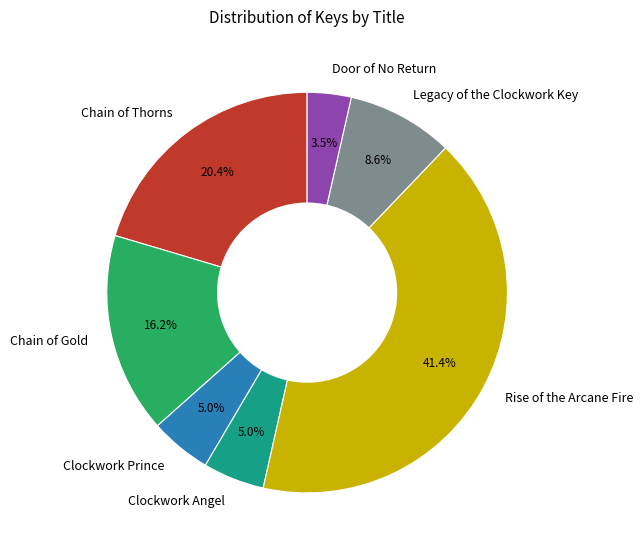

Which category has the smallest portion of the pie?

Door of No Return